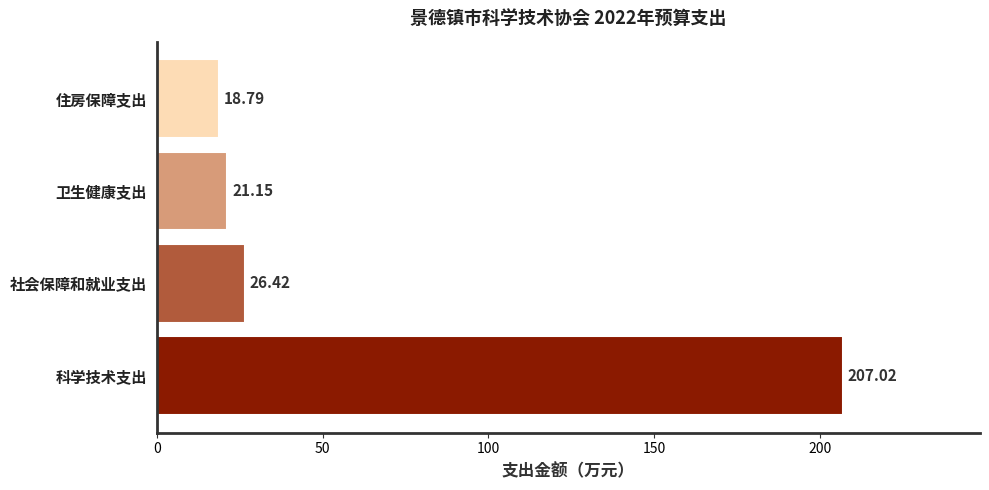

What is the difference between the maximum and second lowest values?

185.9